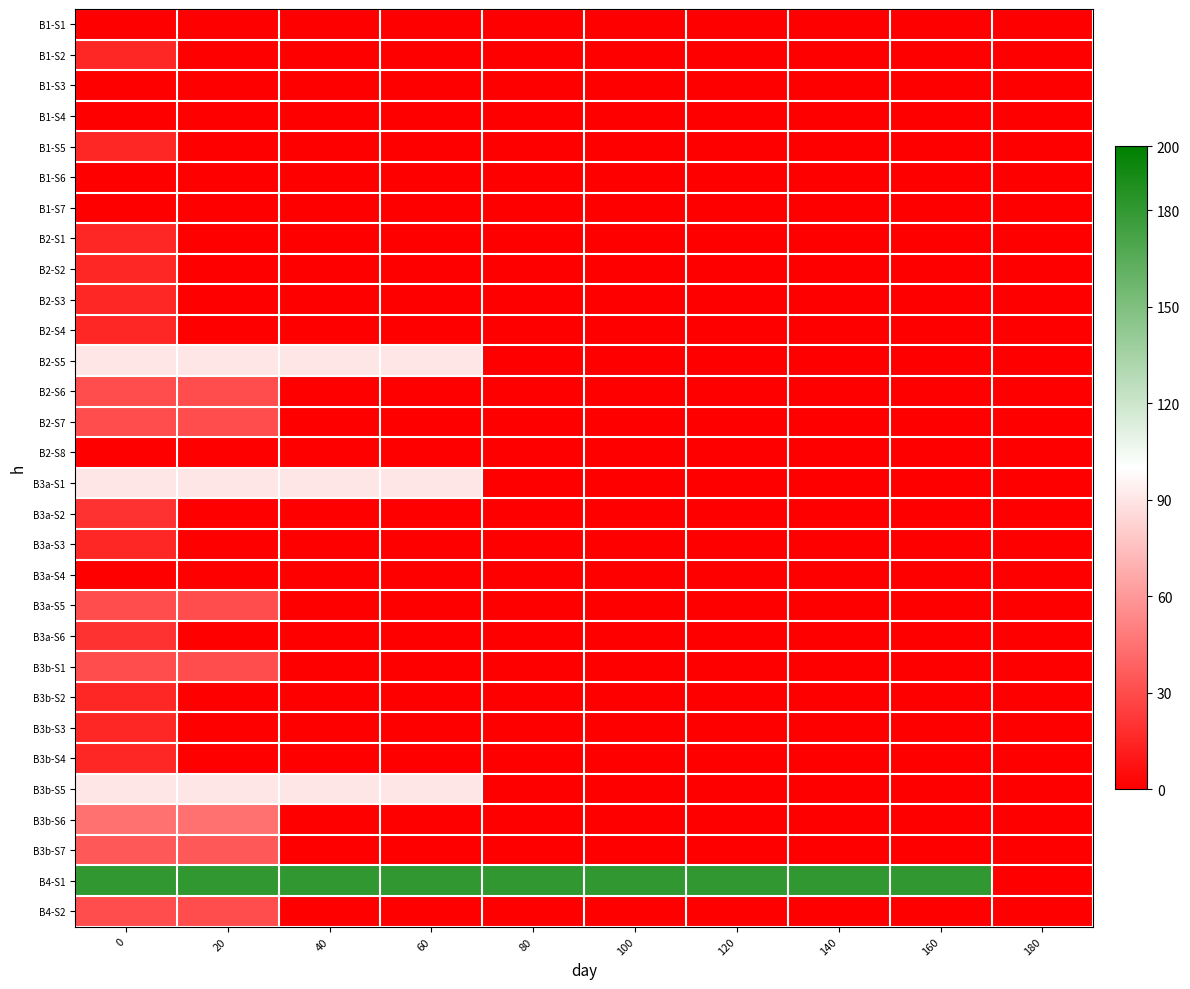

Which series has the largest total across all categories?

B4-S1